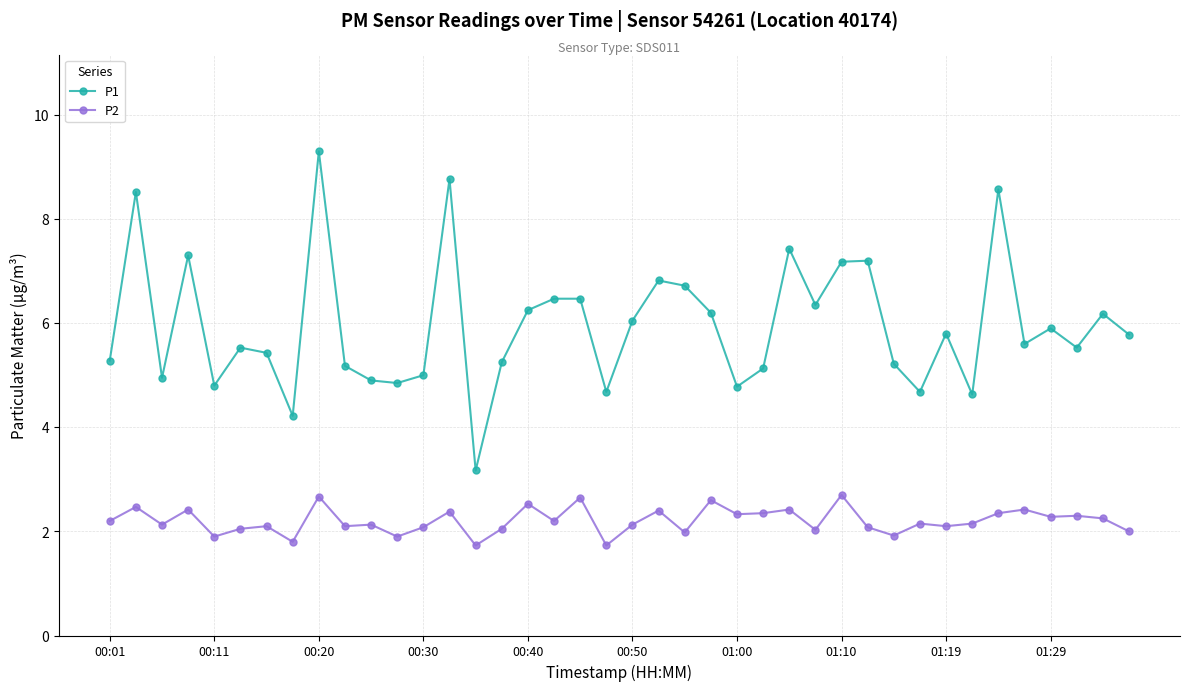

Which series has the largest range (max minus min)?

P1